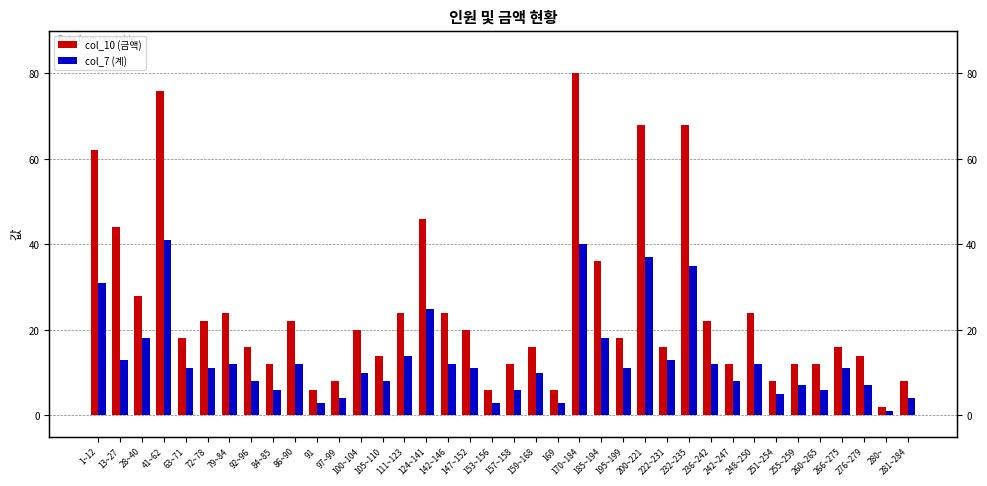

What is the minimum value shown in the chart?

1